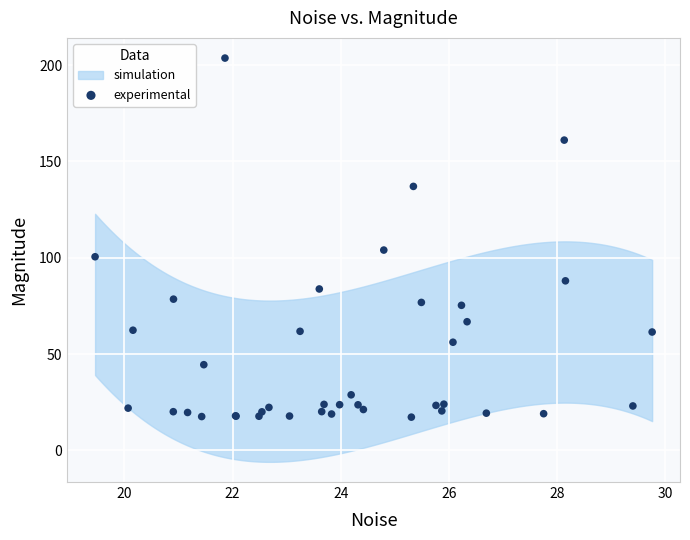

What Y value in the scatter plot is closest to 110?

103.9